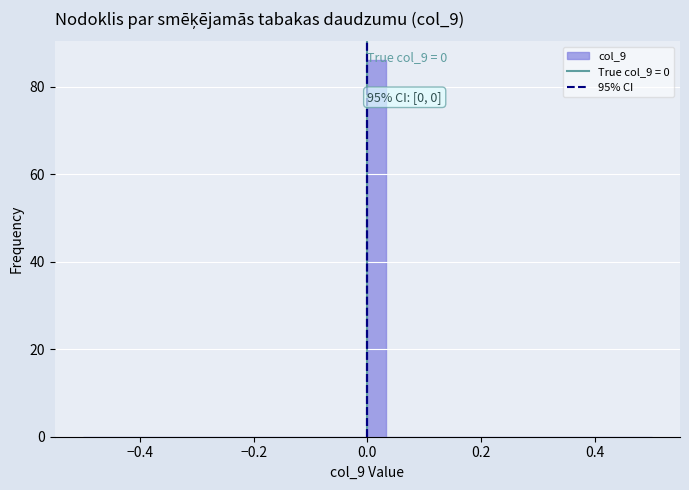

Read against the x-axis, roughly where is the centre of the tallest bar?

0.02